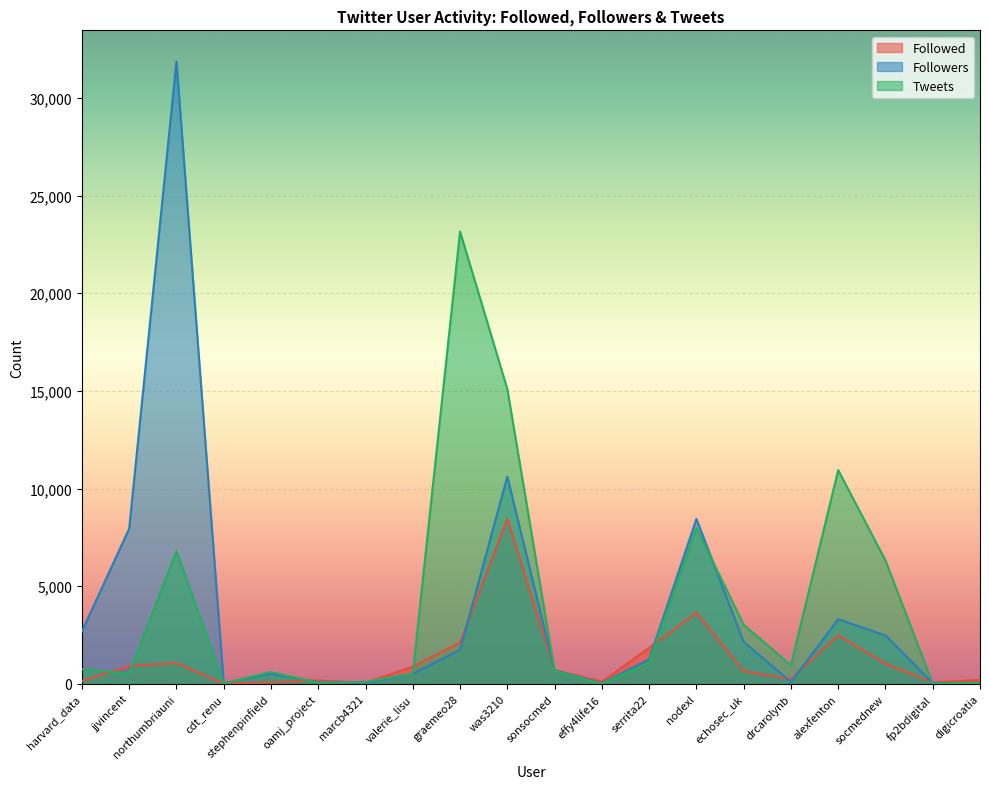

Reading right to left, extract all data points from this chart.

Followed: digicroatia=201	fp2bdigital=73	socmednew=1036	alexfenton=2488	drcarolynb=249	echosec_uk=653	nodexl=3646	serrita22=1840	effy4life16=115	sonsocmed=701	was3210=8452	graemeo28=2121	valerie_lisu=882	marcb4321=56	oamj_project=175	stephenpinfield=82	cdt_renu=13	northumbriauni=1069	jjvincent=919	harvard_data=148
Followers: digicroatia=43	fp2bdigital=41	socmednew=2482	alexfenton=3308	drcarolynb=87	echosec_uk=2152	nodexl=8446	serrita22=1247	effy4life16=29	sonsocmed=689	was3210=10608	graemeo28=1739	valerie_lisu=513	marcb4321=35	oamj_project=84	stephenpinfield=528	cdt_renu=31	northumbriauni=31870	jjvincent=7945	harvard_data=2691
Tweets: digicroatia=58	fp2bdigital=14	socmednew=6320	alexfenton=10944	drcarolynb=950	echosec_uk=3028	nodexl=7983	serrita22=1096	effy4life16=6	sonsocmed=673	was3210=15097	graemeo28=23160	valerie_lisu=526	marcb4321=96	oamj_project=55	stephenpinfield=607	cdt_renu=12	northumbriauni=6793	jjvincent=534	harvard_data=745